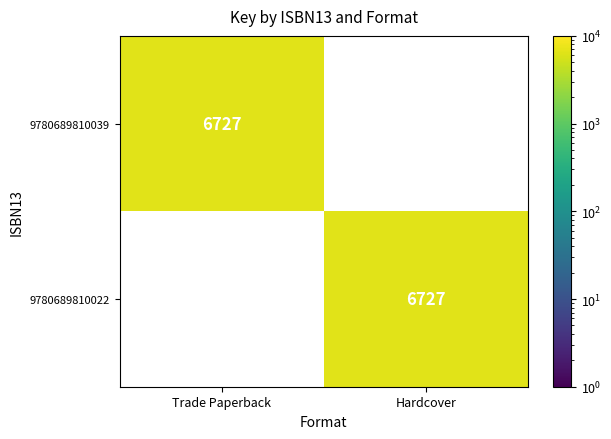

True or false: 9780689810022 has a value of 2021 at Hardcover.

False